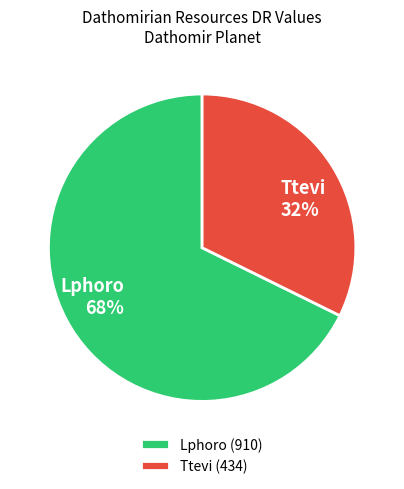

To the nearest percent, what portion does Ttevi represent?

32%